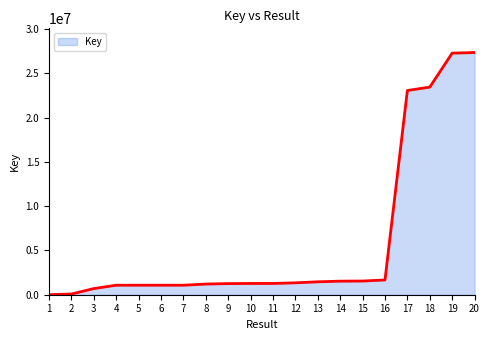

How many lines are shown in the chart?

1